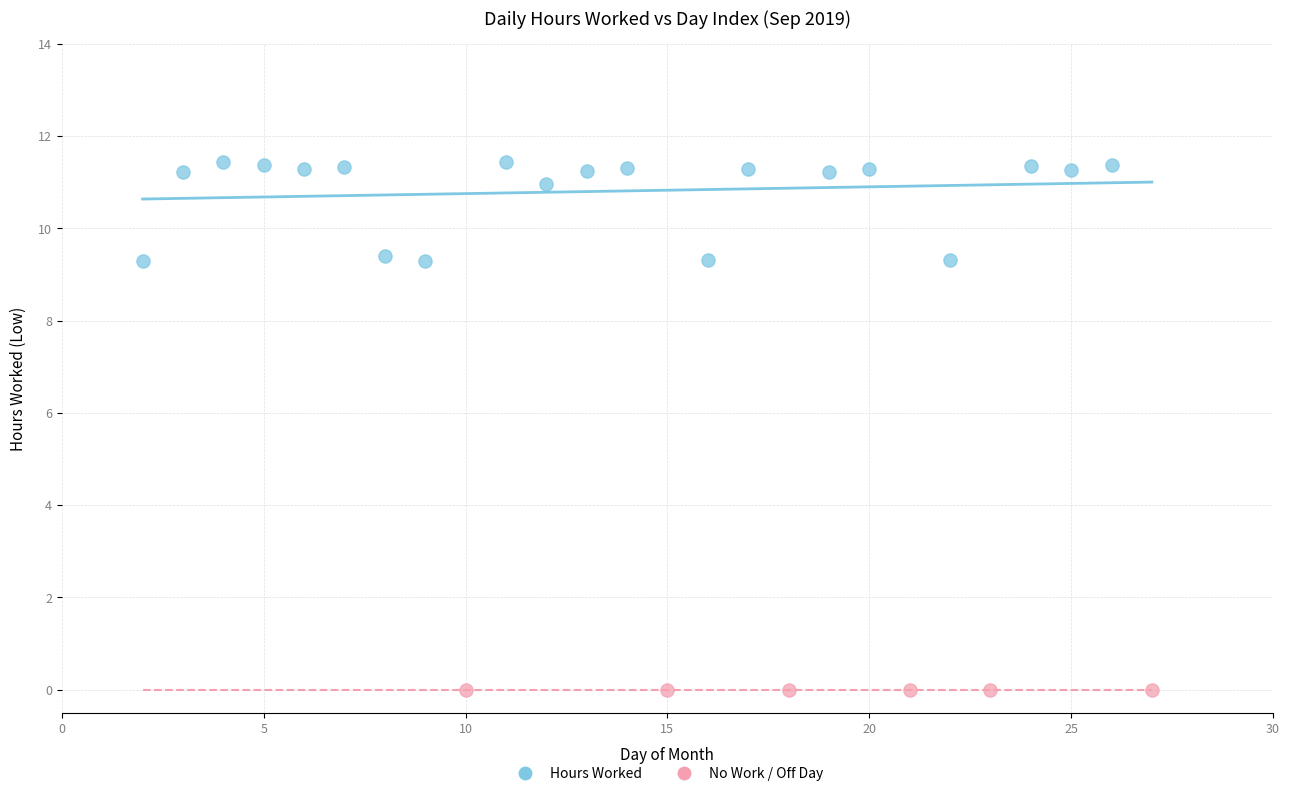

Which series reaches the minimum Y coordinate?

No Work / Off Day